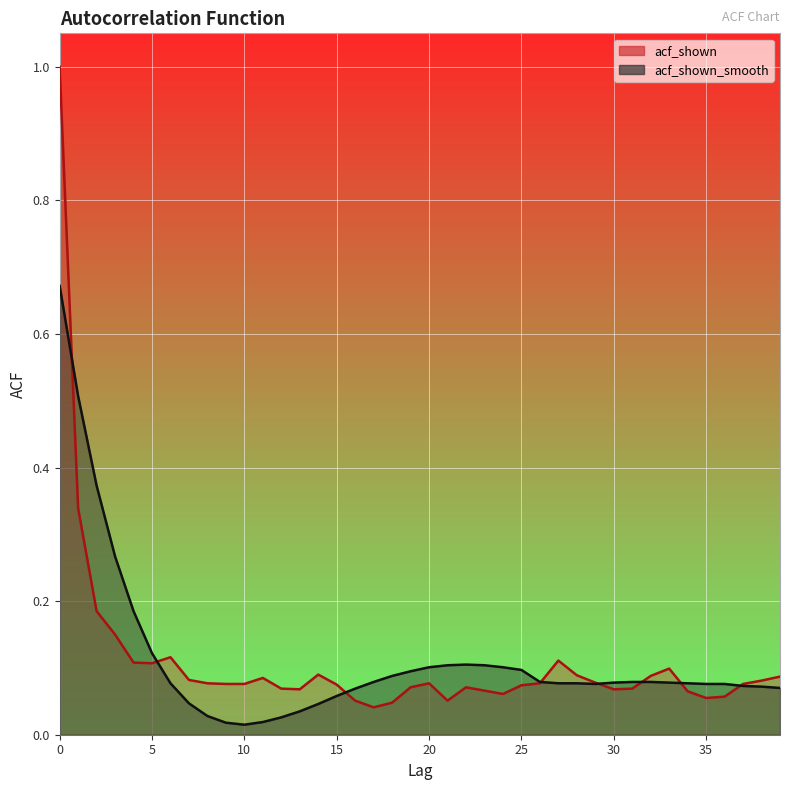

Where is the first local maximum for acf_shown_smooth?

22